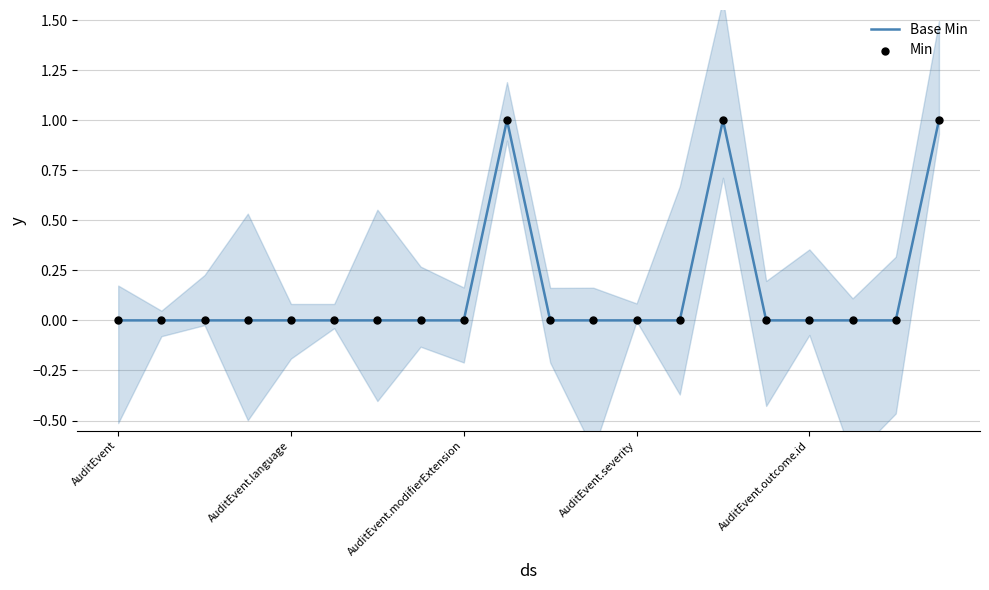

Which series contains the lowest Y value?

Base Min